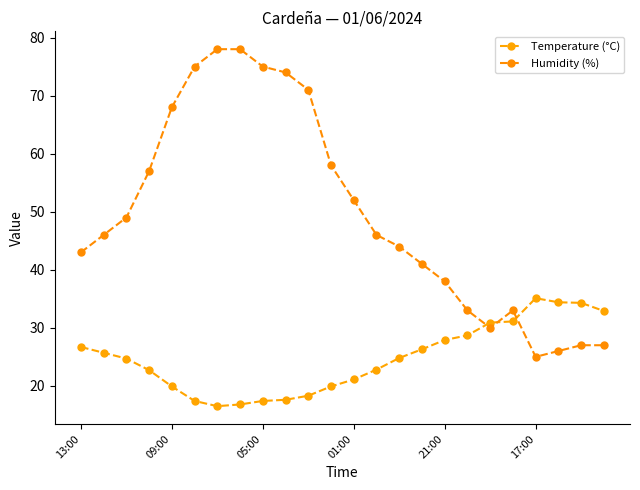

How many intersections are there between Humidity (%) and Temperature (°C)?

3